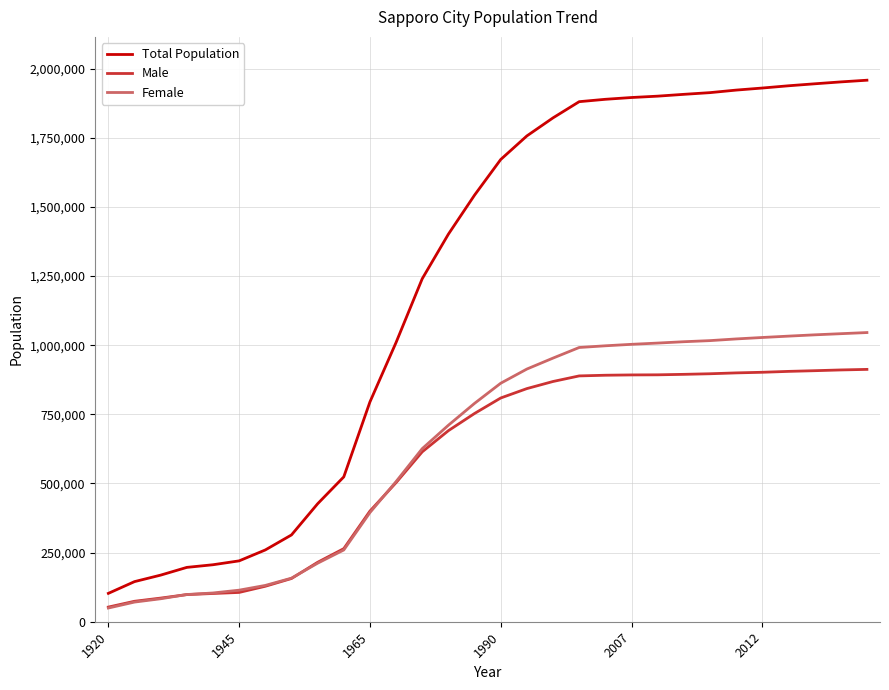

What is the lowest value of the Female series?

49562